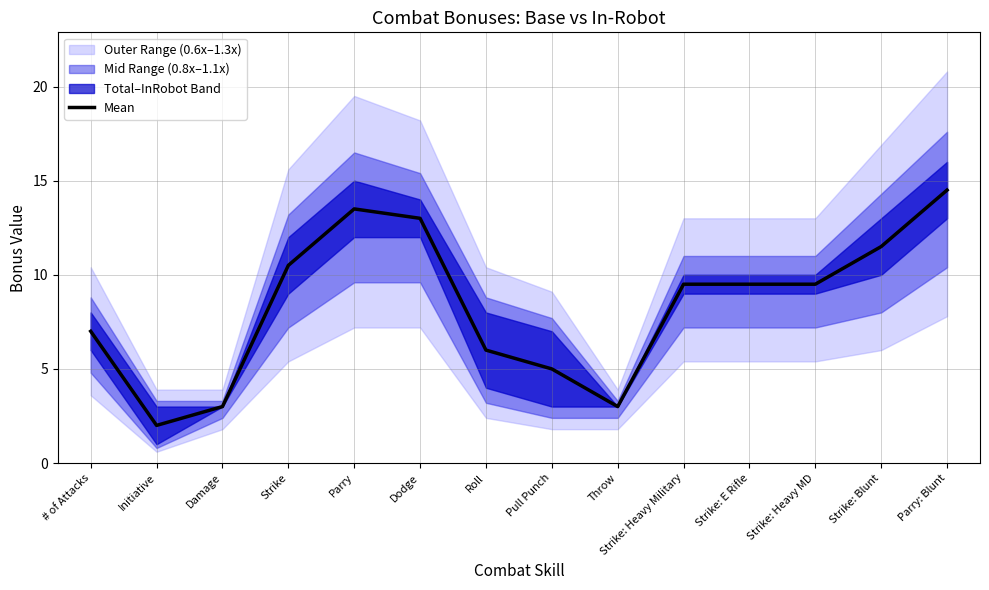

At which label does the data first exceed 9?

Strike